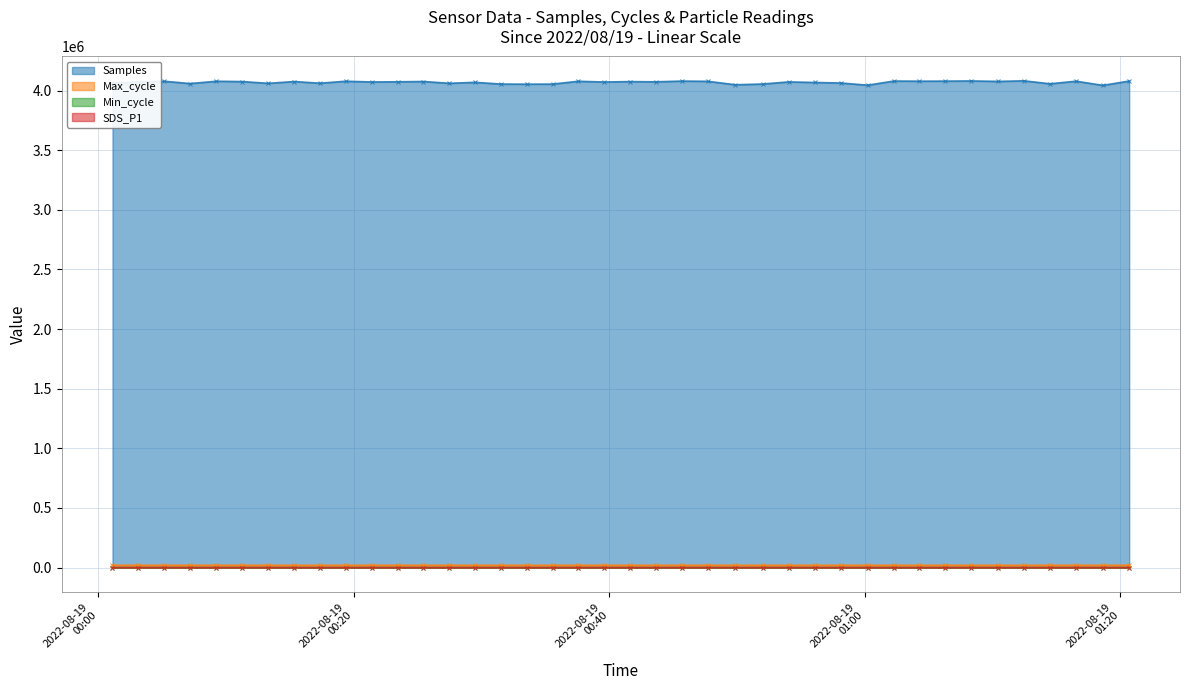

What is the average value of the Min_cycle series?

29.0